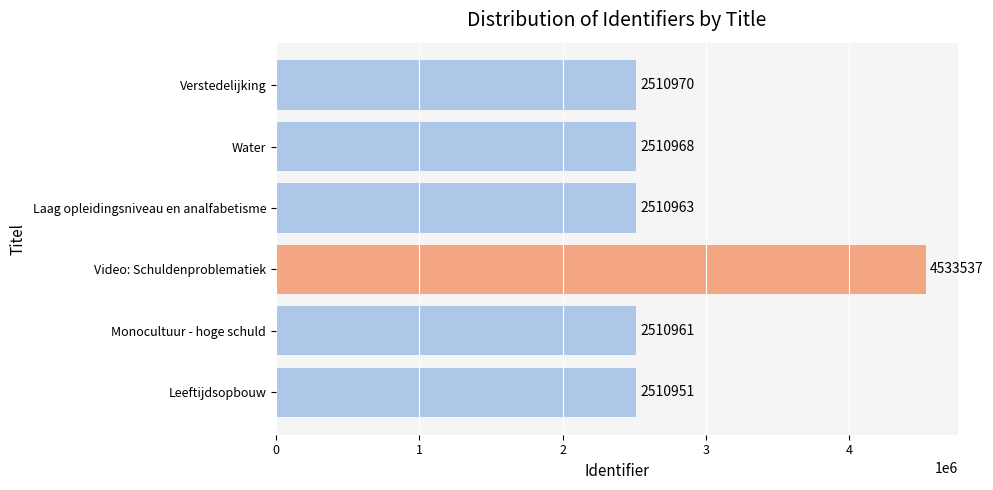

The value at Laag opleidingsniveau en analfabetisme is 2510963. True or false?

True